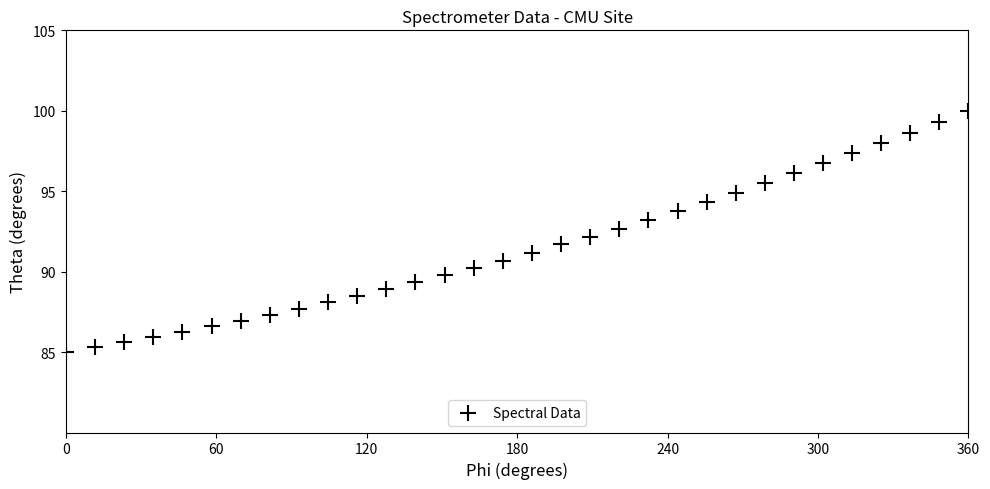

What is the range of X values (max minus min)?

360.0